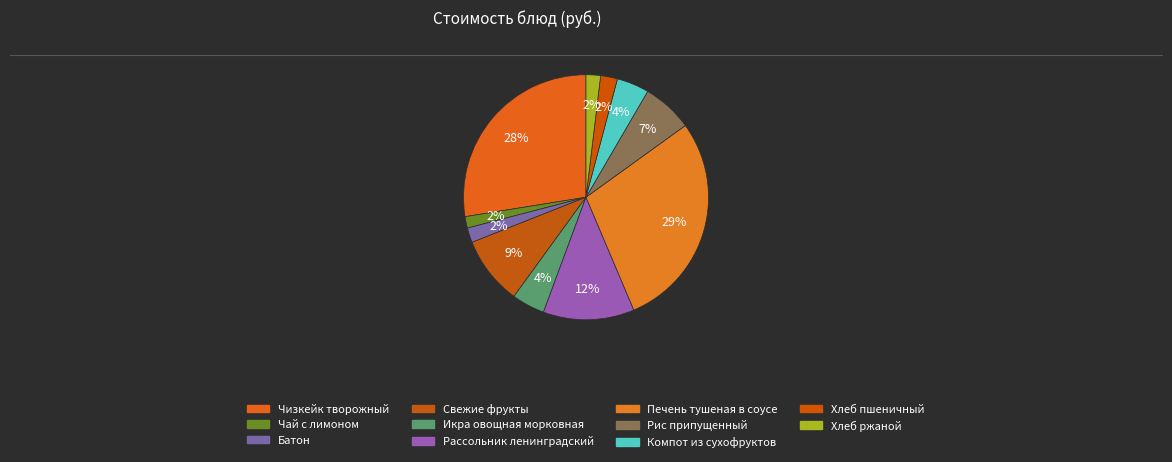

Rank the categories by value from highest to lowest.

Печень тушеная в соусе, Чизкейк творожный, Рассольник ленинградский, Свежие фрукты, Рис припущенный, Икра овощная морковная, Компот из сухофруктов, Хлеб пшеничный, Батон, Хлеб ржаной, Чай с лимоном